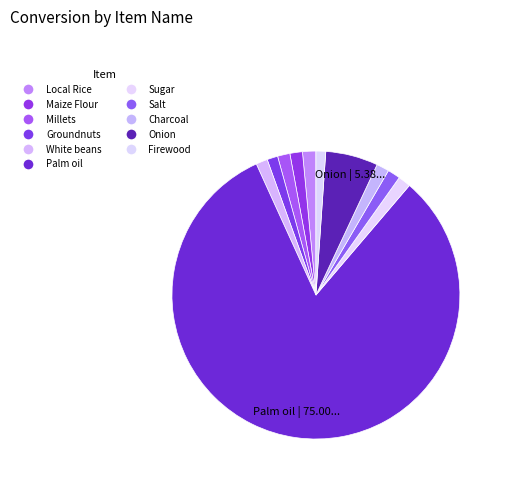

Which category has the smallest portion of the pie?

Firewood